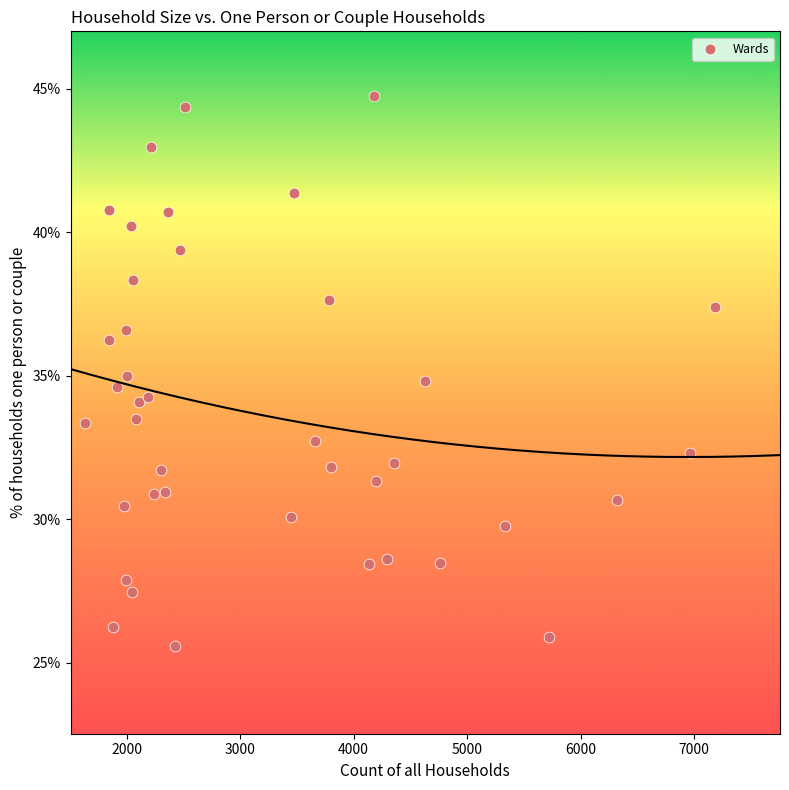

What is the range of X values (max minus min)?

5544.0